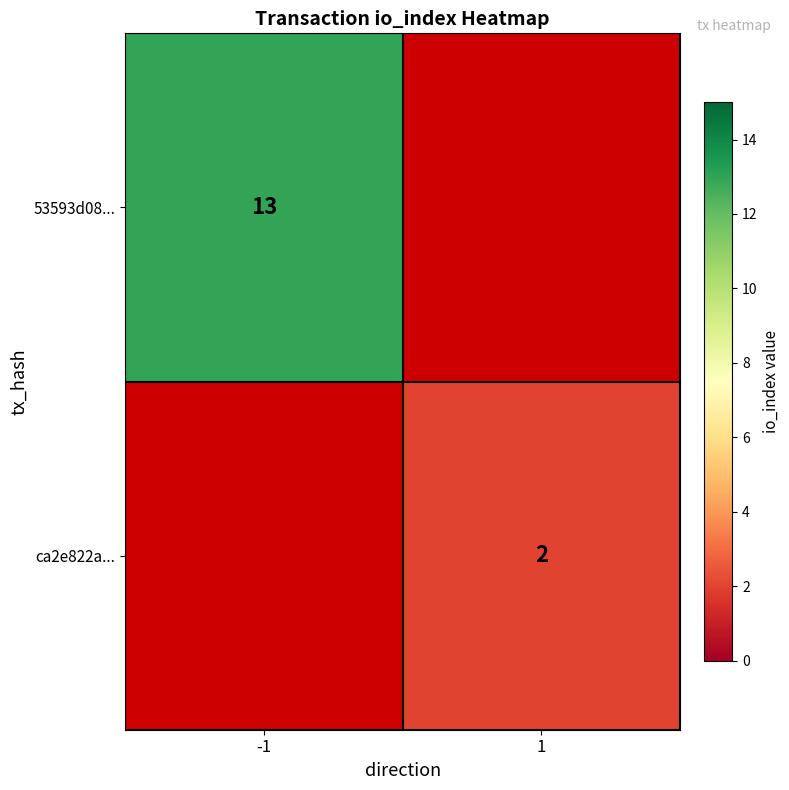

Is it true that ca2e822a... equals 3 at 1?

False